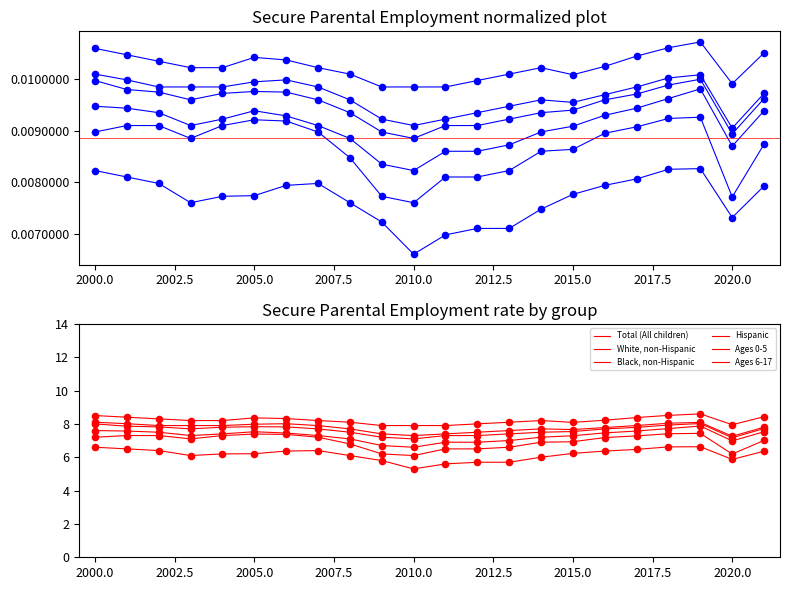

Which series contains the lowest Y value?

Black, non-Hispanic